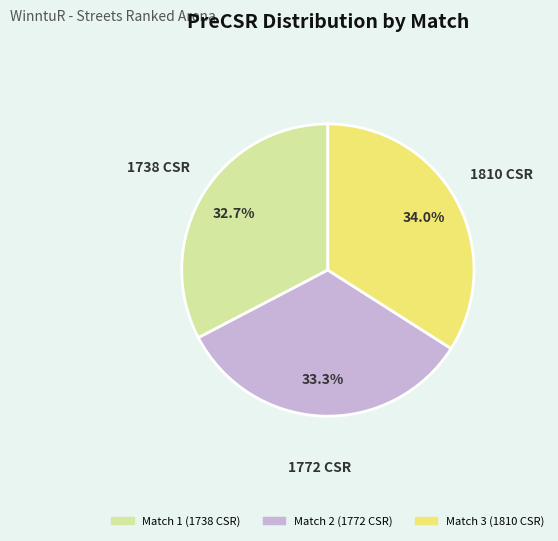

Count the number of slices in the pie.

3